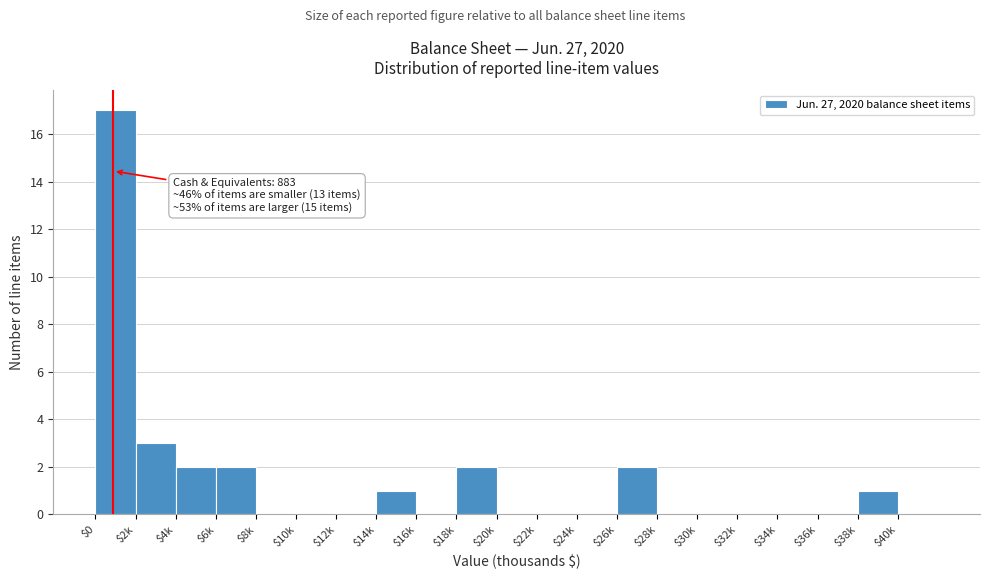

Which label corresponds to the largest value in the chart?

$0